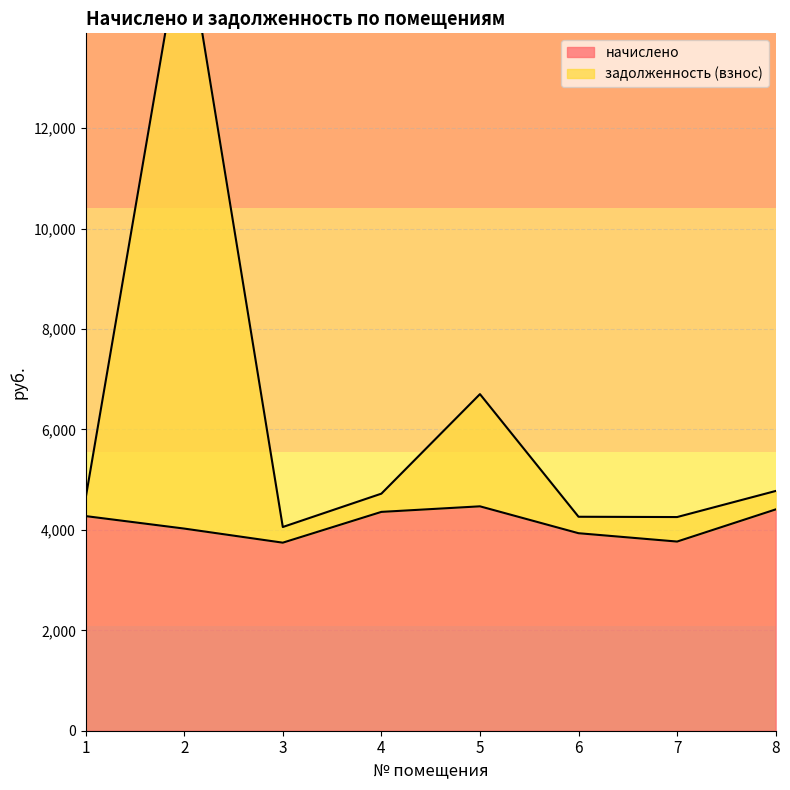

Is it true that задолженность (взнос) equals 4057.4 at 3?

True